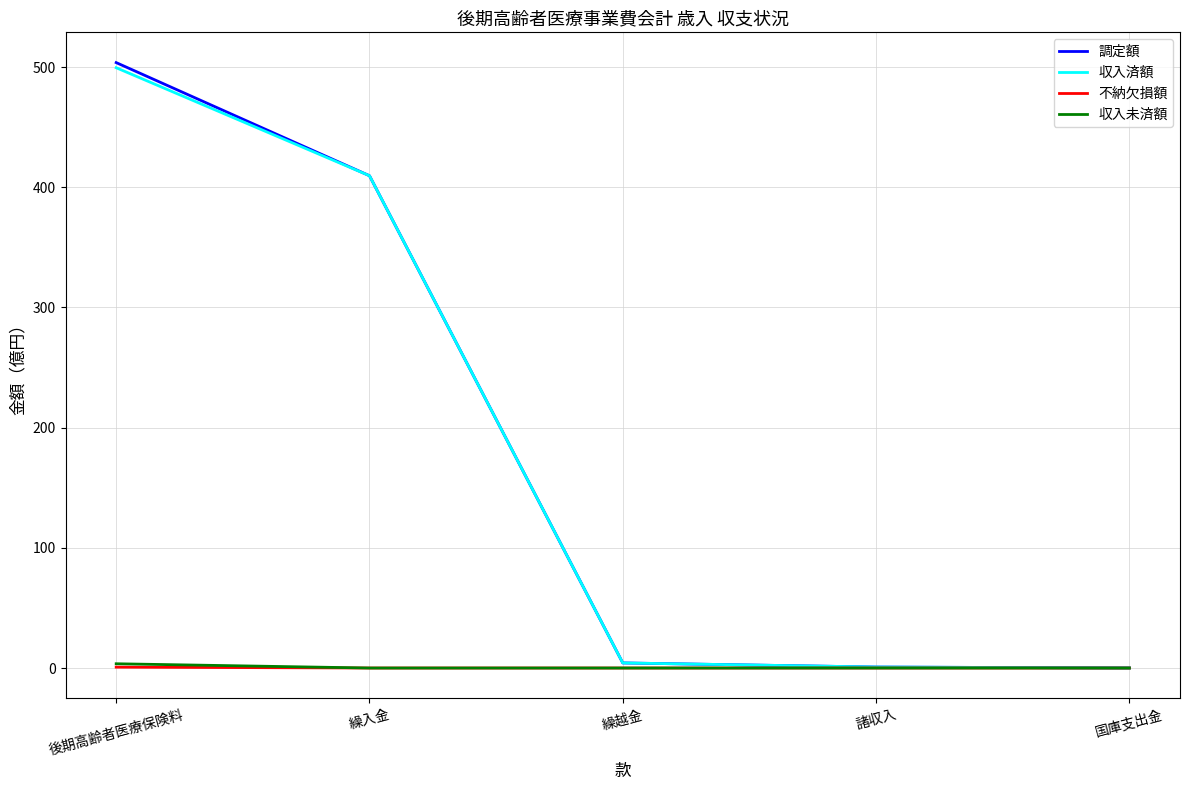

Does the chart have visible grid lines?

Yes